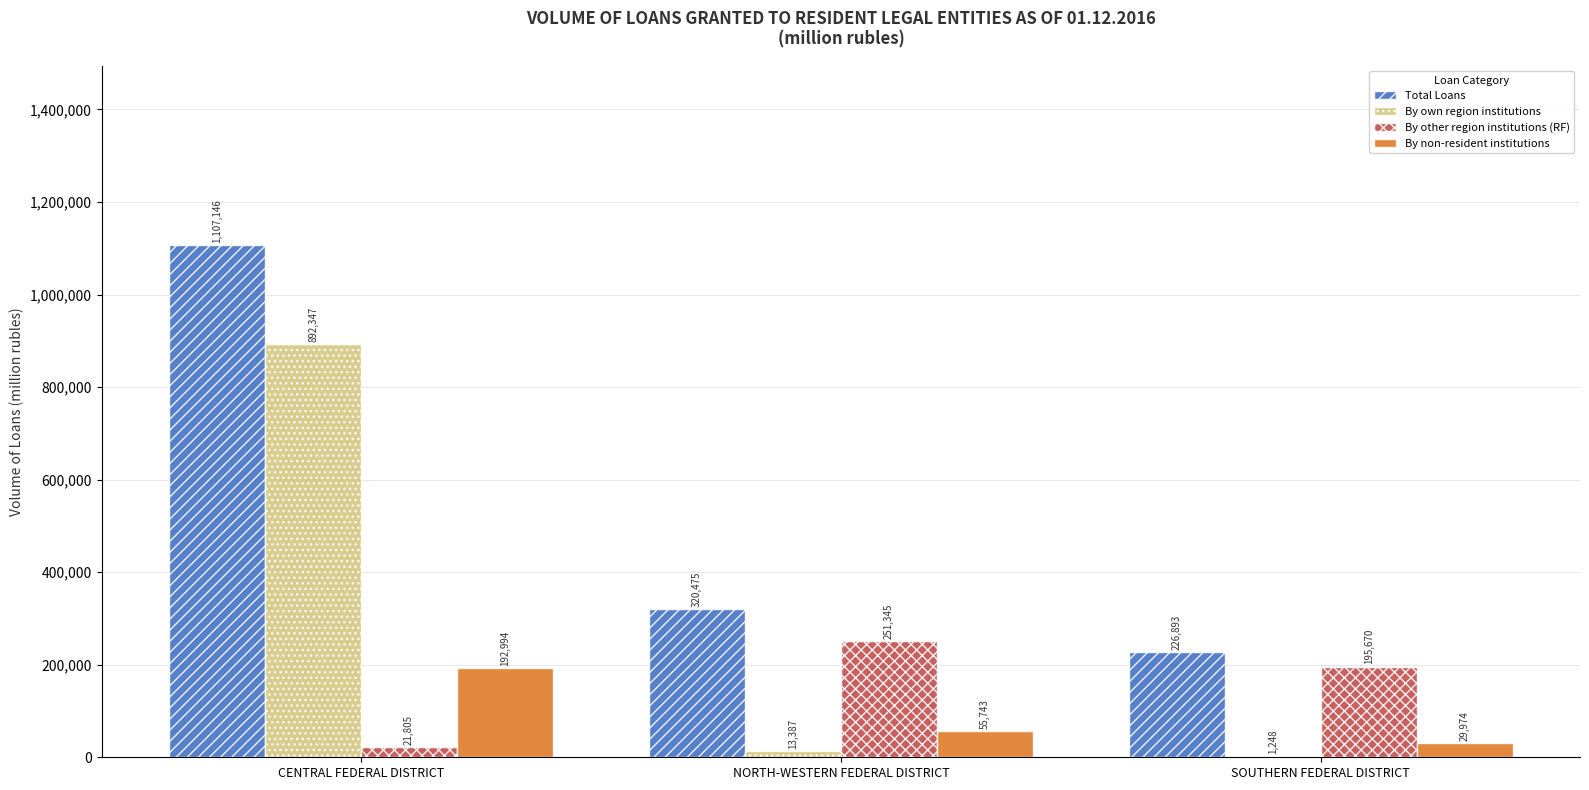

At which category is the sum across all series the highest?

CENTRAL FEDERAL DISTRICT